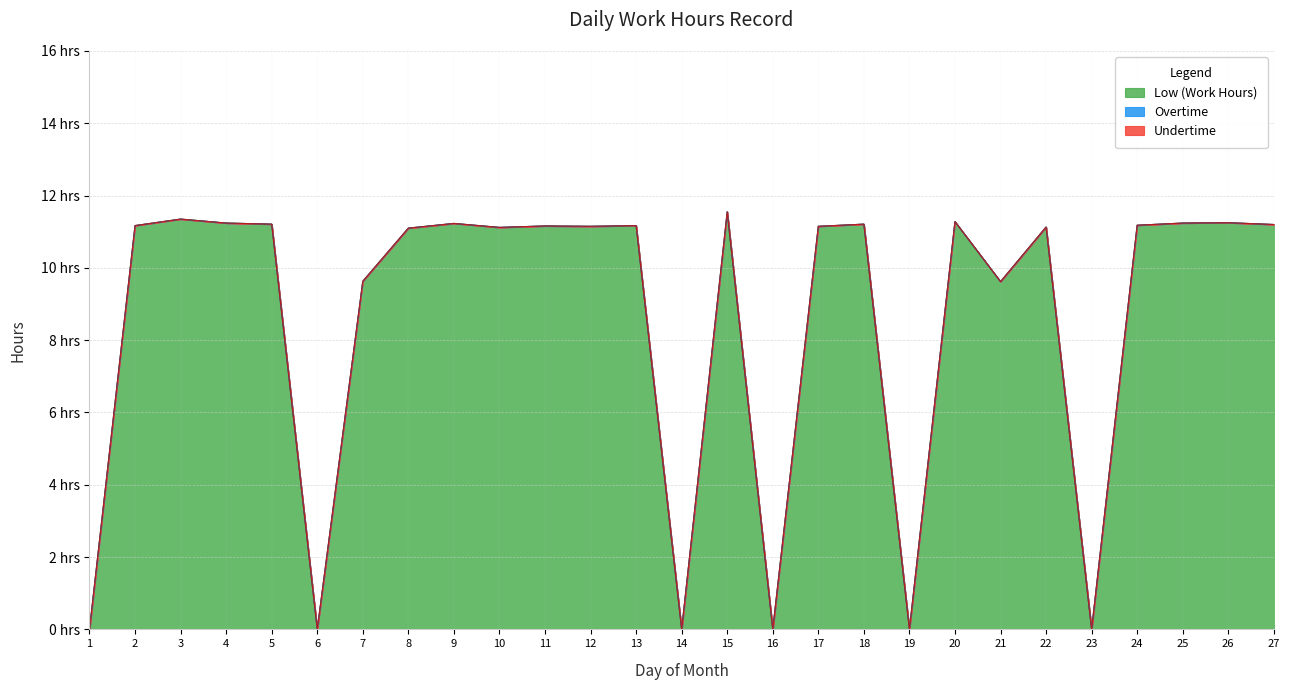

What is the spread (max minus min) of values at 18?

11.2